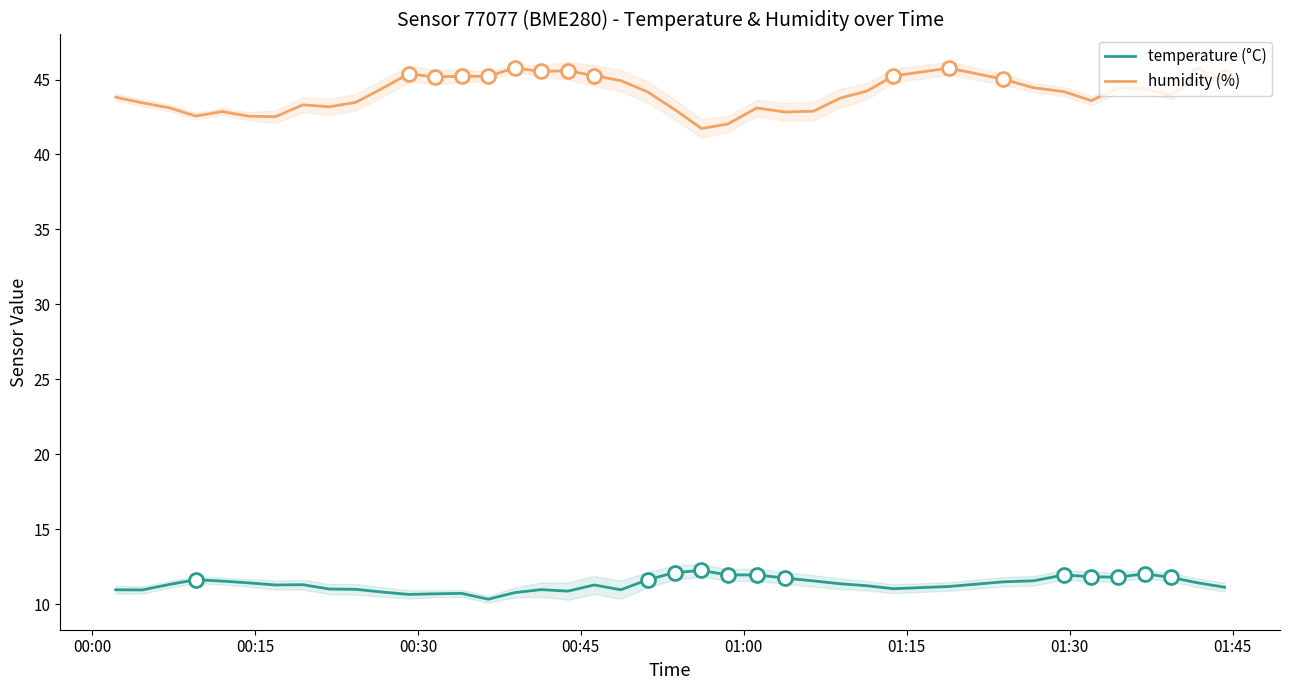

Which series has the largest total across all categories?

humidity (%)